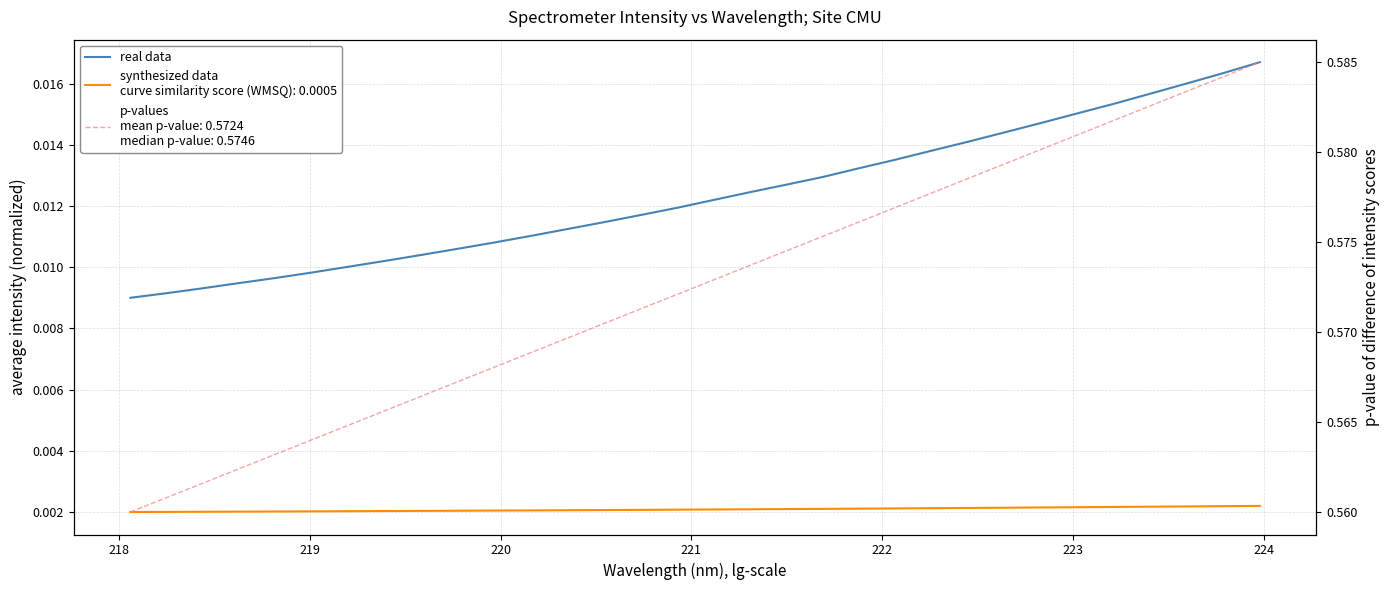

Does the chart display data point markers on the line(s)?

No